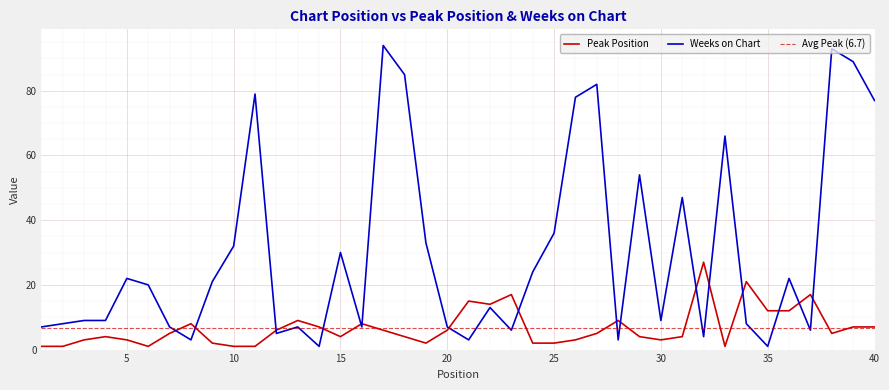

Reading left to right, what are all the values shown in this chart?

Peak Position: 1	1	3	4	3	1	5	8	2	1	1	6	9	7	4	8	6	4	2	6	15	14	17	2	2	3	5	9	4	3	4	27	1	21	12	12	17	5	7	7
Weeks on Chart: 7	8	9	9	22	20	7	3	21	32	79	5	7	1	30	7	94	85	33	7	3	13	6	24	36	78	82	3	54	9	47	4	66	8	1	22	6	93	89	77